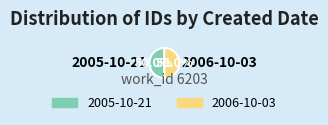

Count the number of slices in the pie.

2